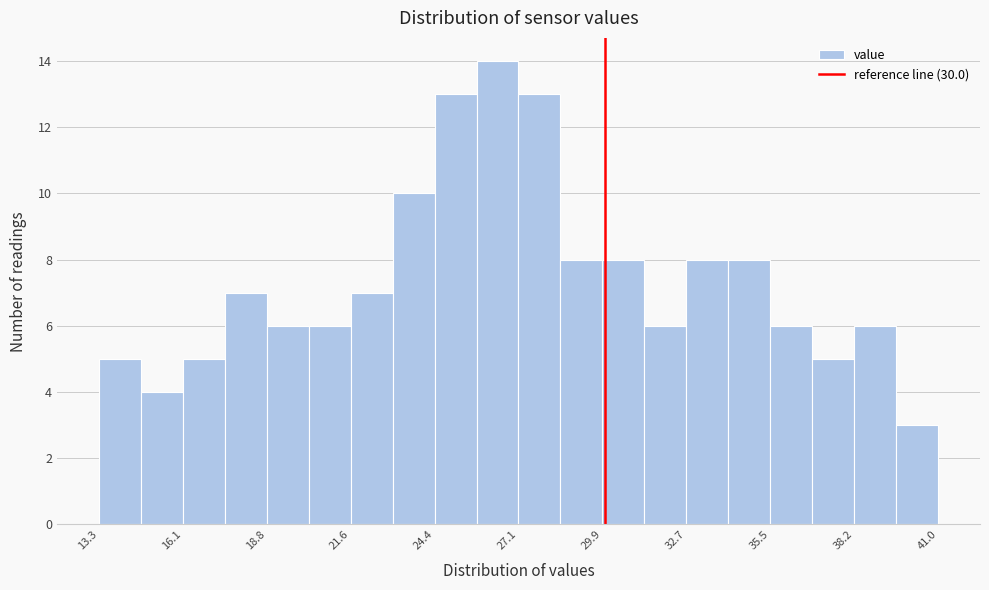

Around what value on the x-axis is the tallest bar? Give the approximate position of its centre, as read against the axis.

26.5